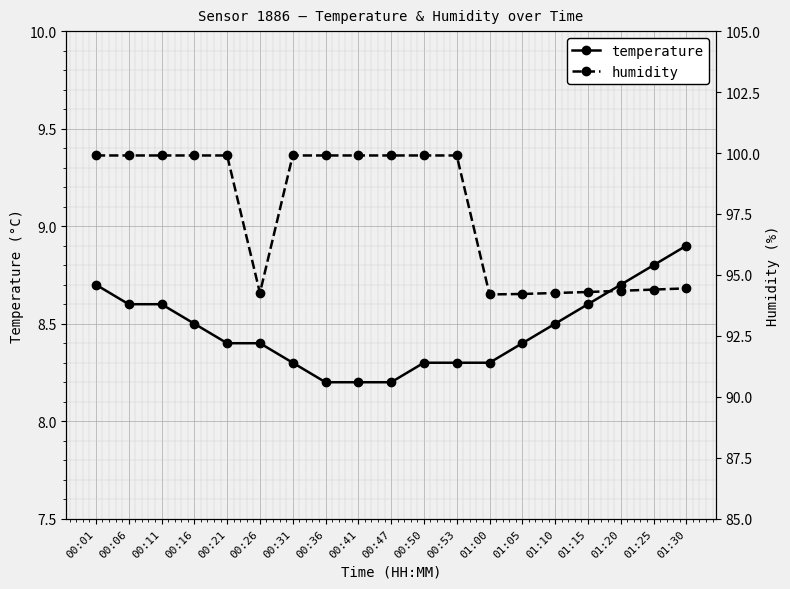

Reading left to right, list all the values displayed in this chart.

temperature: 00:01=8.7	00:06=8.6	00:11=8.6	00:16=8.5	00:21=8.4	00:26=8.4	00:31=8.3	00:36=8.2	00:41=8.2	00:47=8.2	00:50=8.3	00:53=8.3	01:00=8.3	01:05=8.4	01:10=8.5	01:15=8.6	01:20=8.7	01:25=8.8	01:30=8.9
humidity: 00:01=99.9	00:06=99.9	00:11=99.9	00:16=99.9	00:21=99.9	00:26=94.3	00:31=99.9	00:36=99.9	00:41=99.9	00:47=99.9	00:50=99.9	00:53=99.9	01:00=94.2	01:05=94.2	01:10=94.3	01:15=94.3	01:20=94.3	01:25=94.4	01:30=94.5